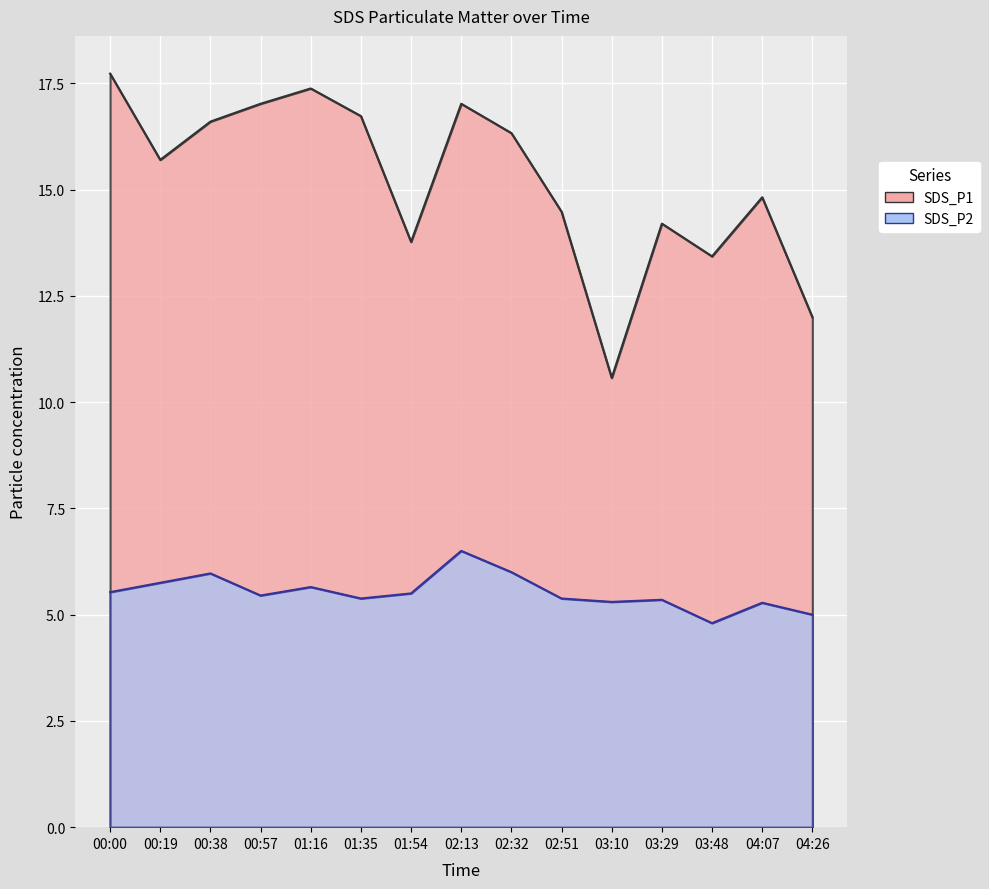

What value does the SDS_P2 series have at 04:26?

5.0